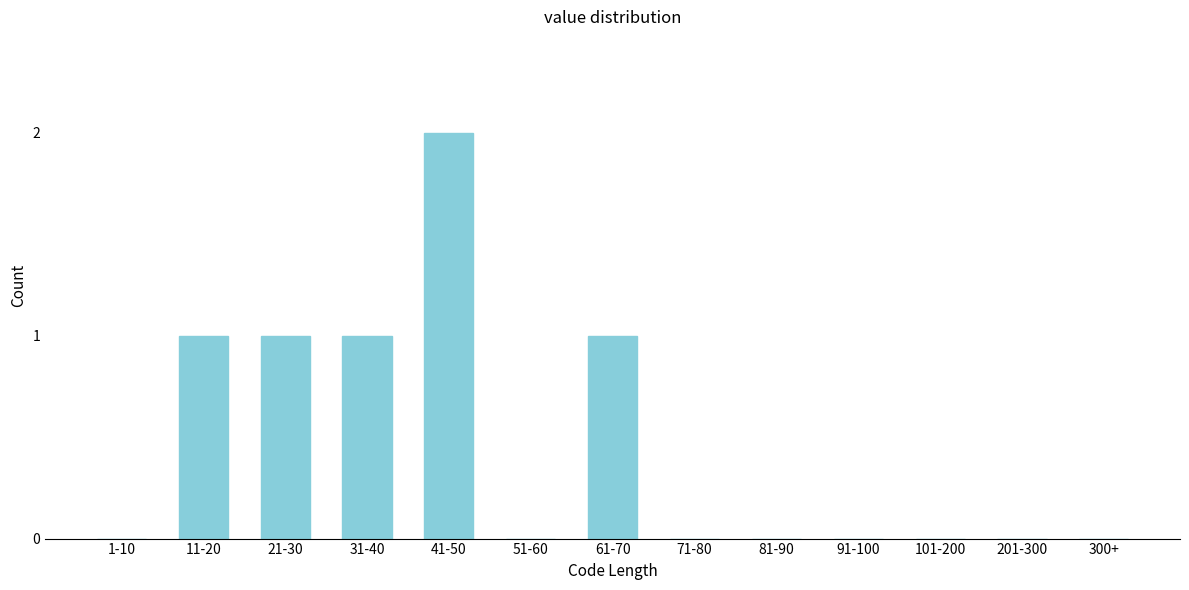

Reading left to right, transcribe all the data shown in this chart.

1-10=0	11-20=1	21-30=1	31-40=1	41-50=2	51-60=0	61-70=1	71-80=0	81-90=0	91-100=0	101-200=0	201-300=0	300+=0